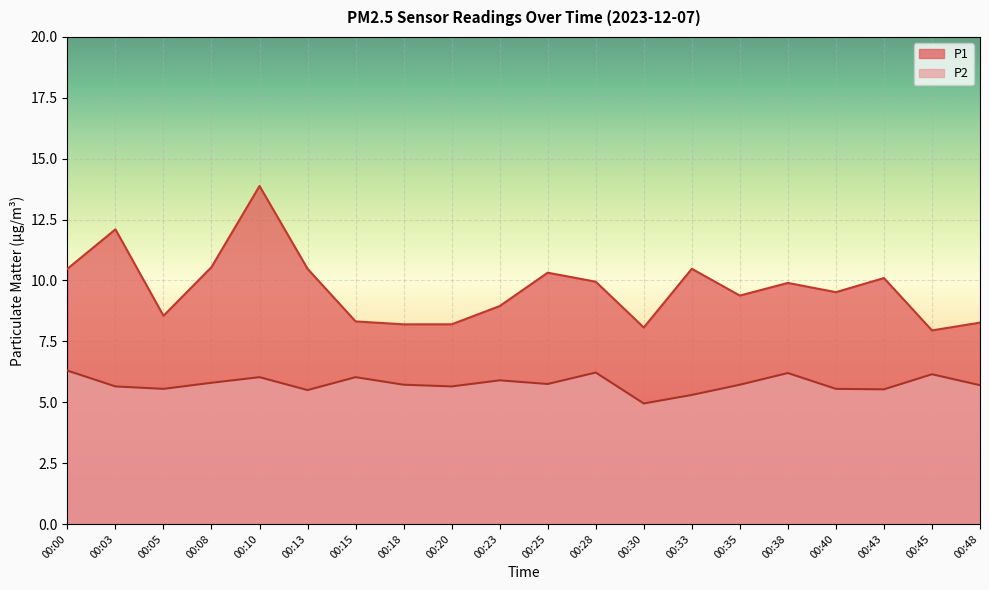

Reading left to right, transcribe all the data shown in this chart.

P1: 10.5	12.1	8.6	10.6	13.9	10.5	8.3	8.2	8.2	8.9	10.3	9.9	8.1	10.5	9.4	9.9	9.5	10.1	8.0	8.3
P2: 6.3	5.7	5.5	5.8	6.0	5.5	6.0	5.7	5.7	5.9	5.8	6.2	5.0	5.3	5.7	6.2	5.5	5.5	6.2	5.7